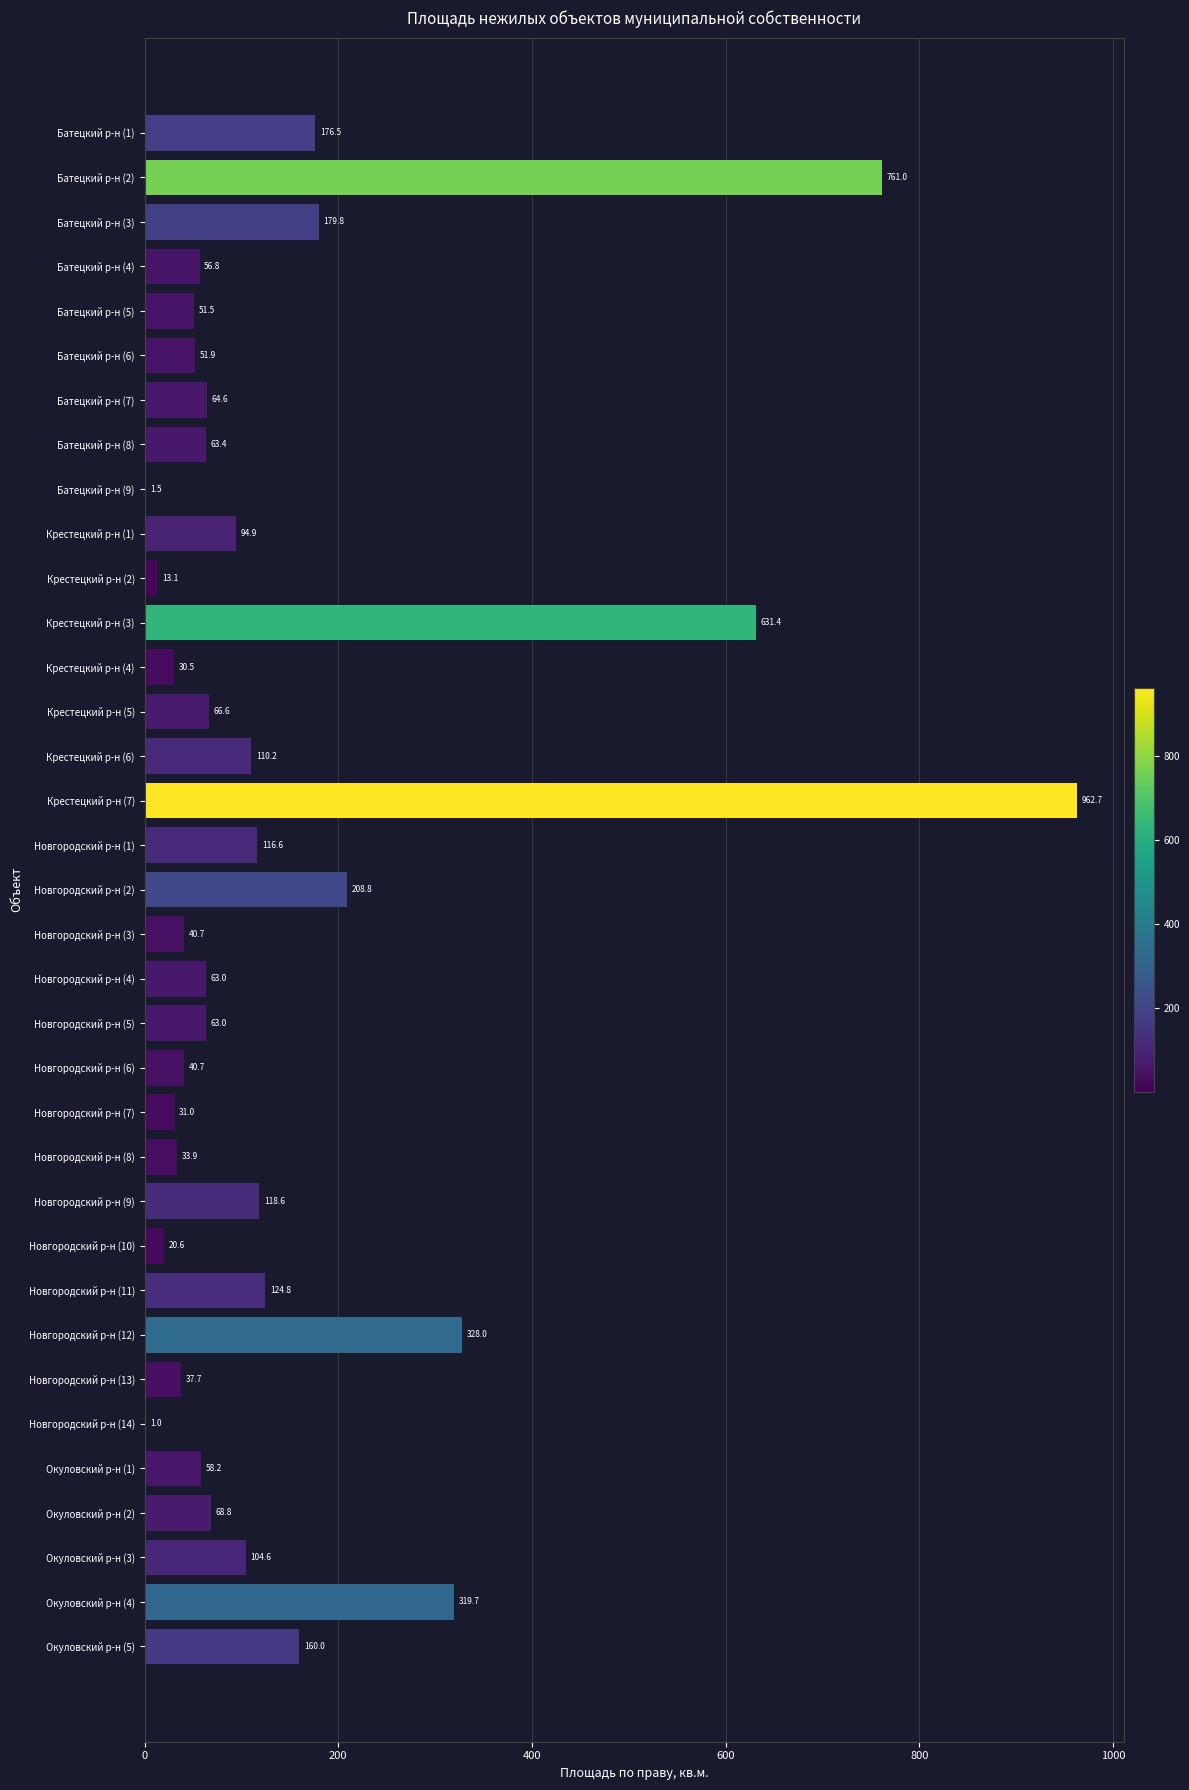

What is the change in value from Новгородский р-н (12) to Окуловский р-н (1)?

-269.8